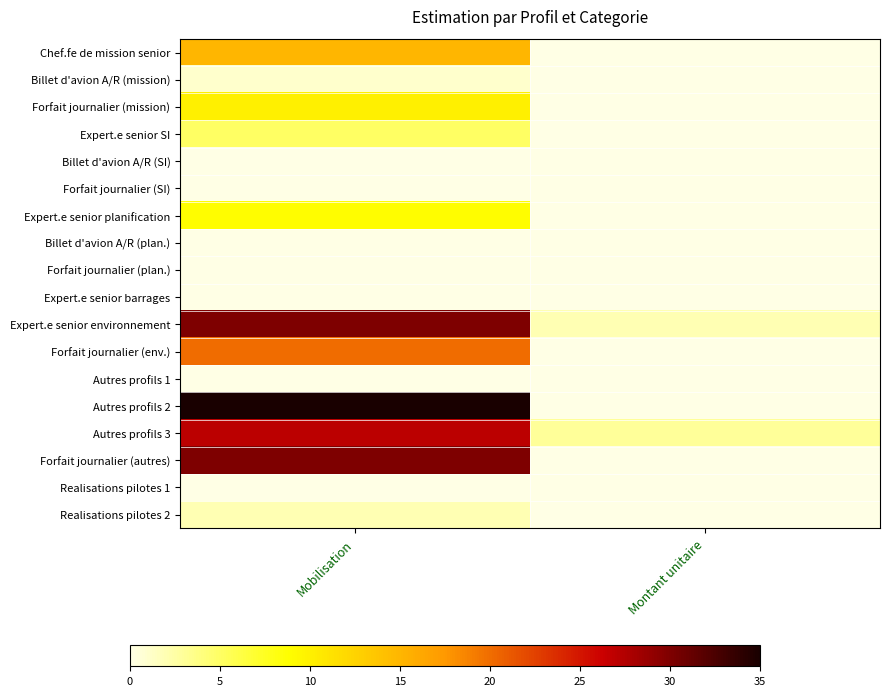

Which category has the highest value across all series?

Mobilisation